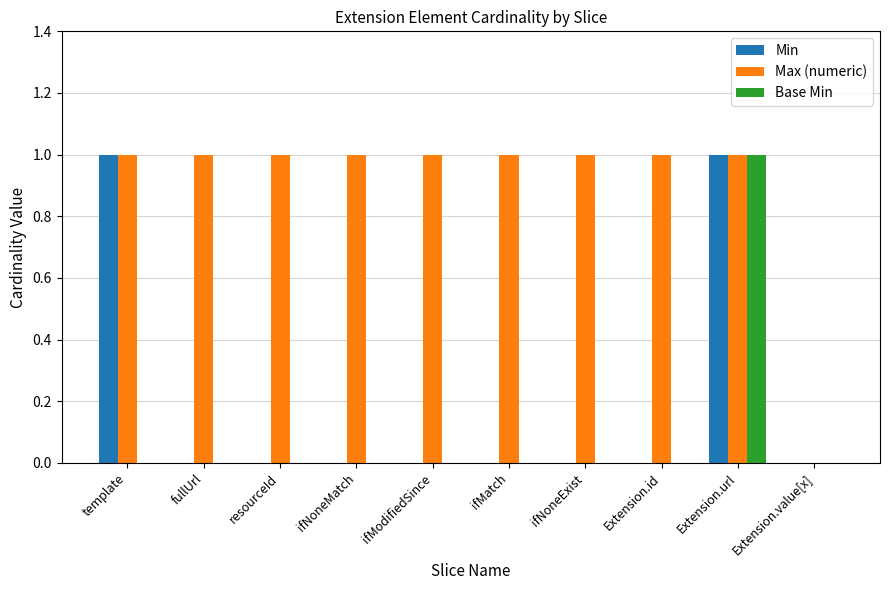

At which category is the sum across all series the highest?

Extension.url